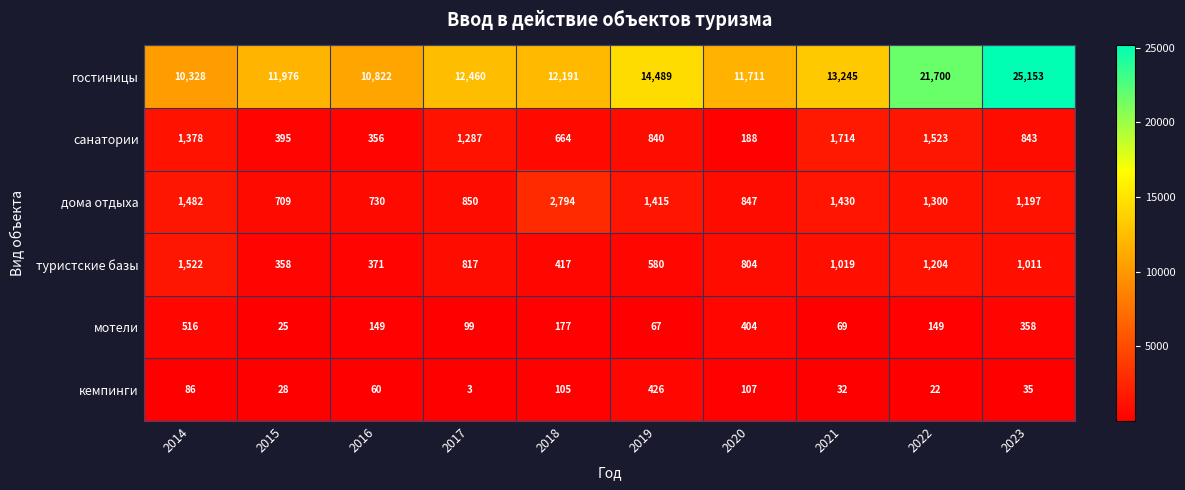

Is it true that туристские базы equals 581 at 2023?

False